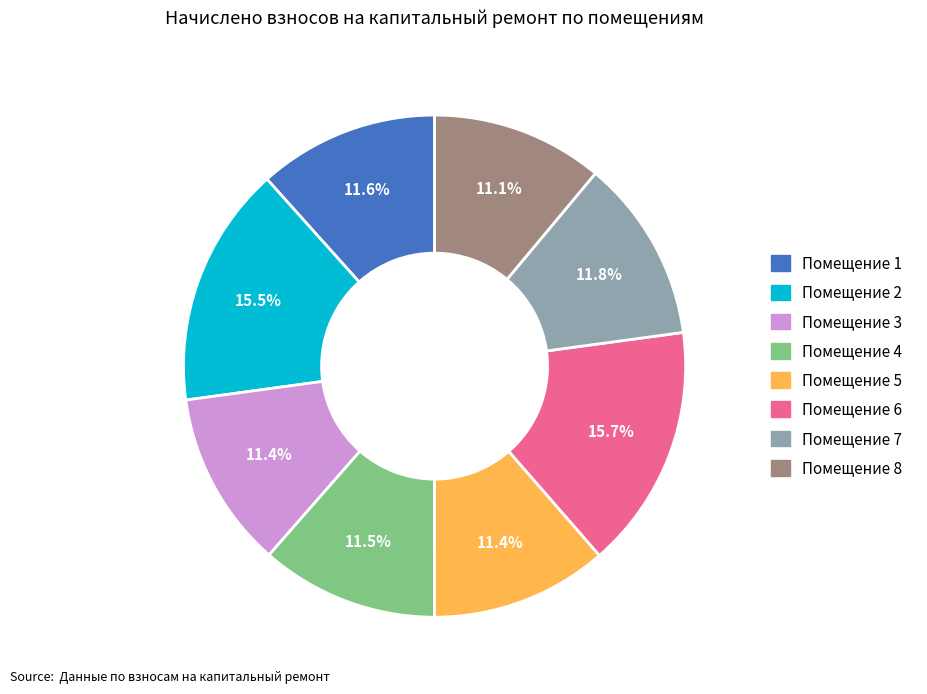

Count the number of slices in the pie.

8